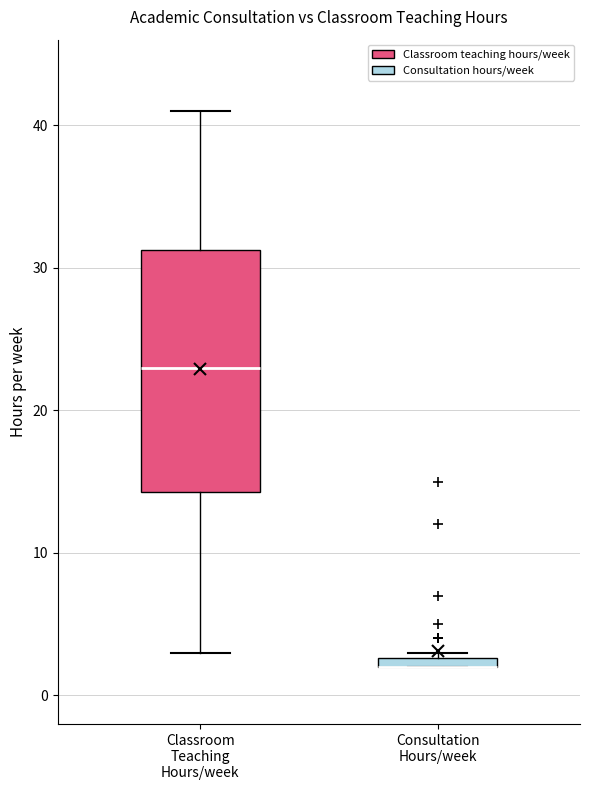

Where is the upper edge of the box for Consultation Hours/week on the y-axis? The values are not printed on the chart, so give them approximately, as read against the axis.

3